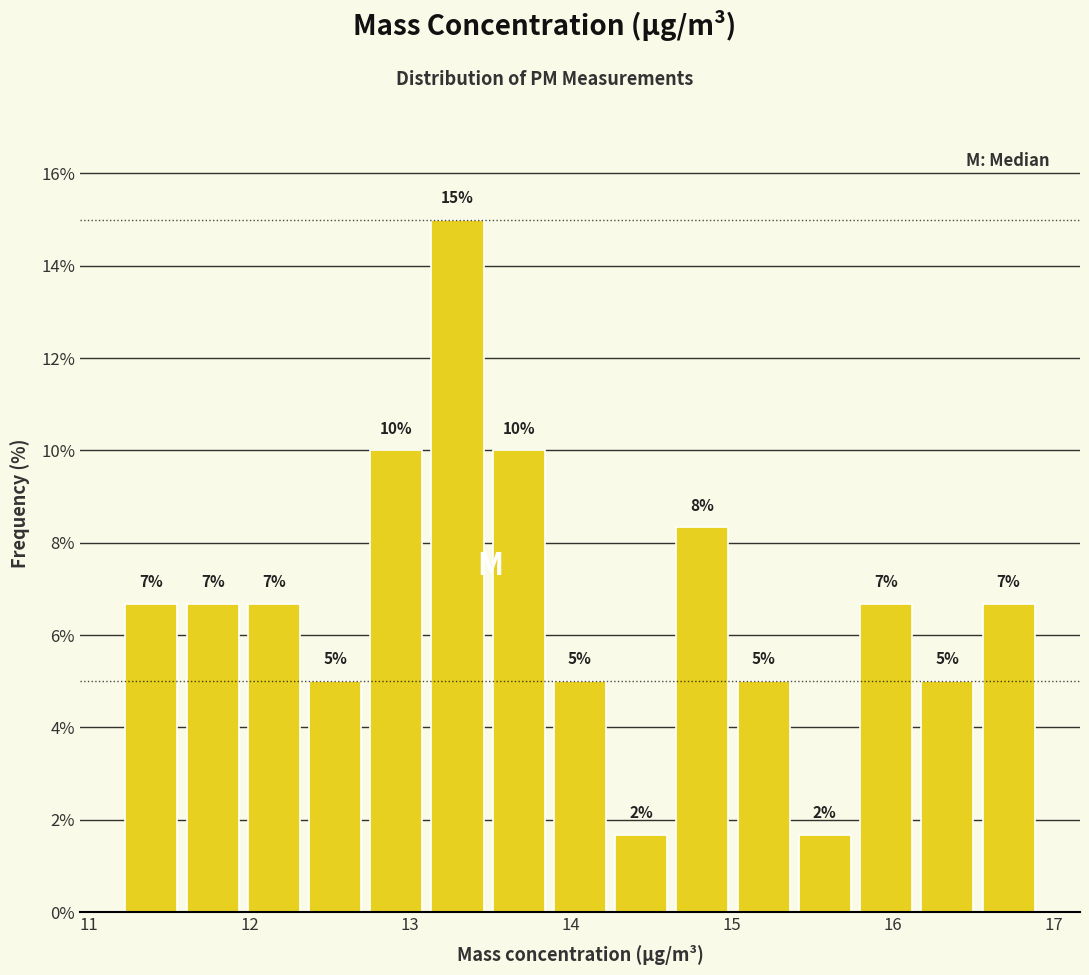

Read against the x-axis, roughly where is the centre of the tallest bar?

13.3